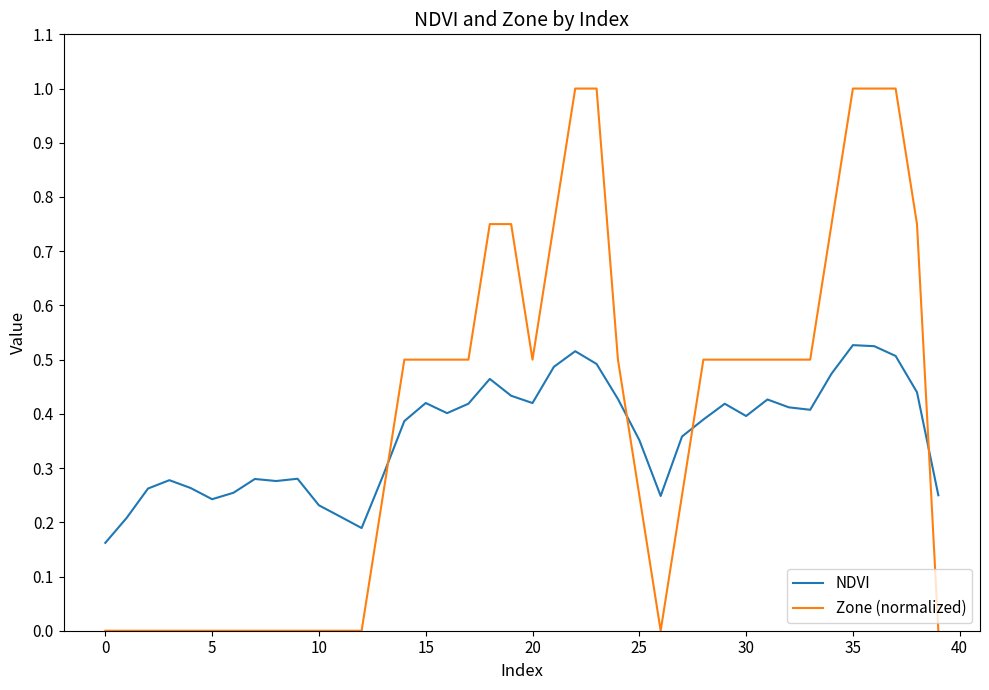

Which series has the widest spread of values?

Zone (normalized)